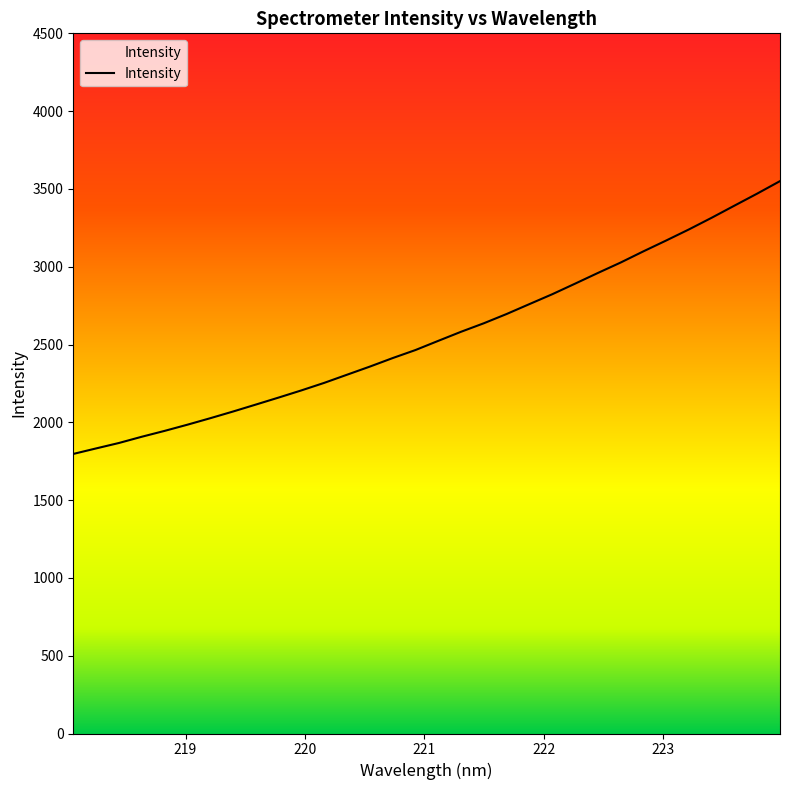

What is the difference between the maximum and minimum values?

1753.5